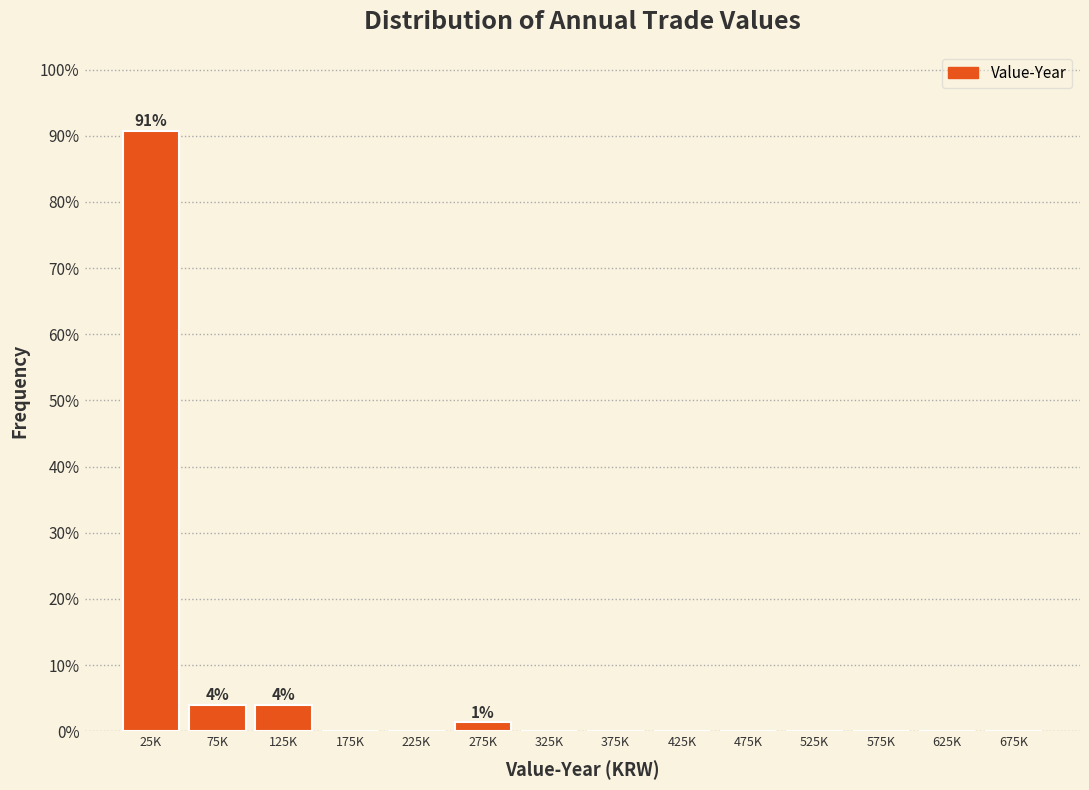

Reading left to right, extract all data points from this chart.

25K=90.8	75K=3.9	125K=3.9	175K=0.0	225K=0.0	275K=1.3	325K=0.0	375K=0.0	425K=0.0	475K=0.0	525K=0.0	575K=0.0	625K=0.0	675K=0.0